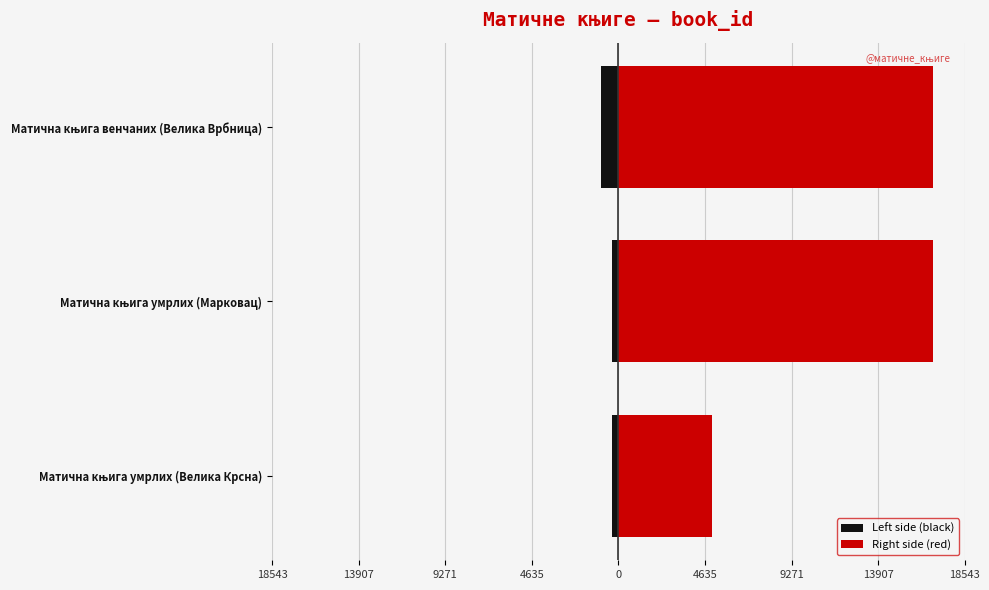

What is the average value of the Left side (black) series?

-550